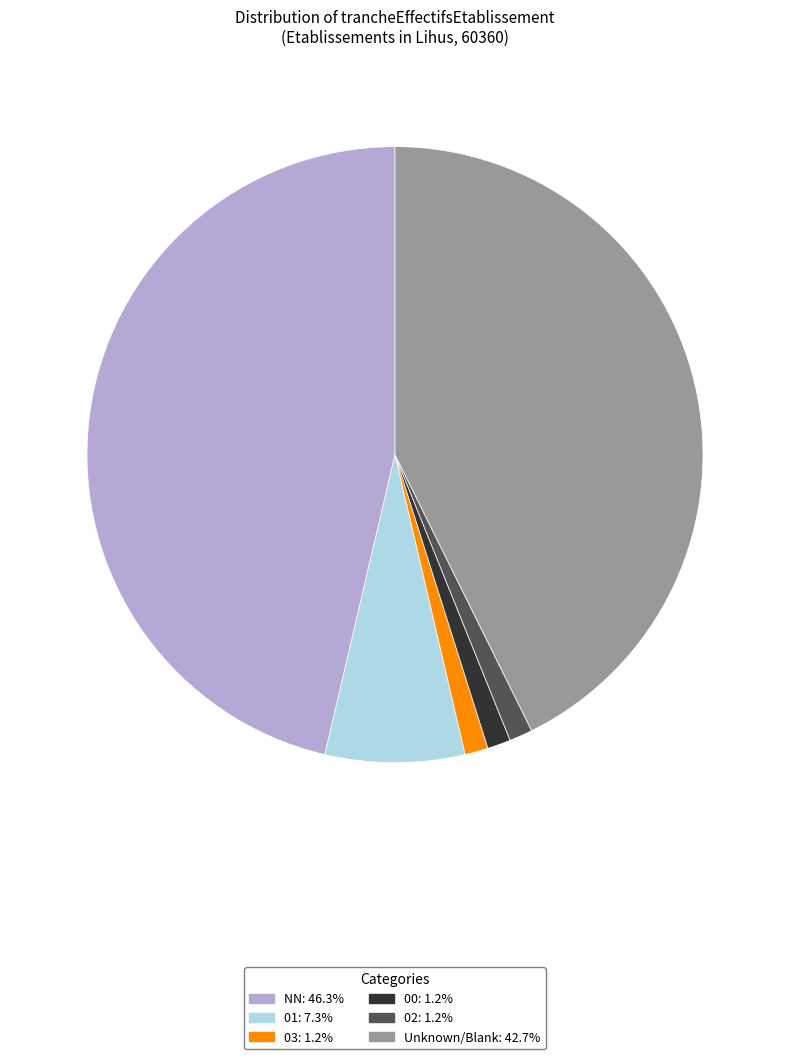

Is there a majority slice in this chart?

No